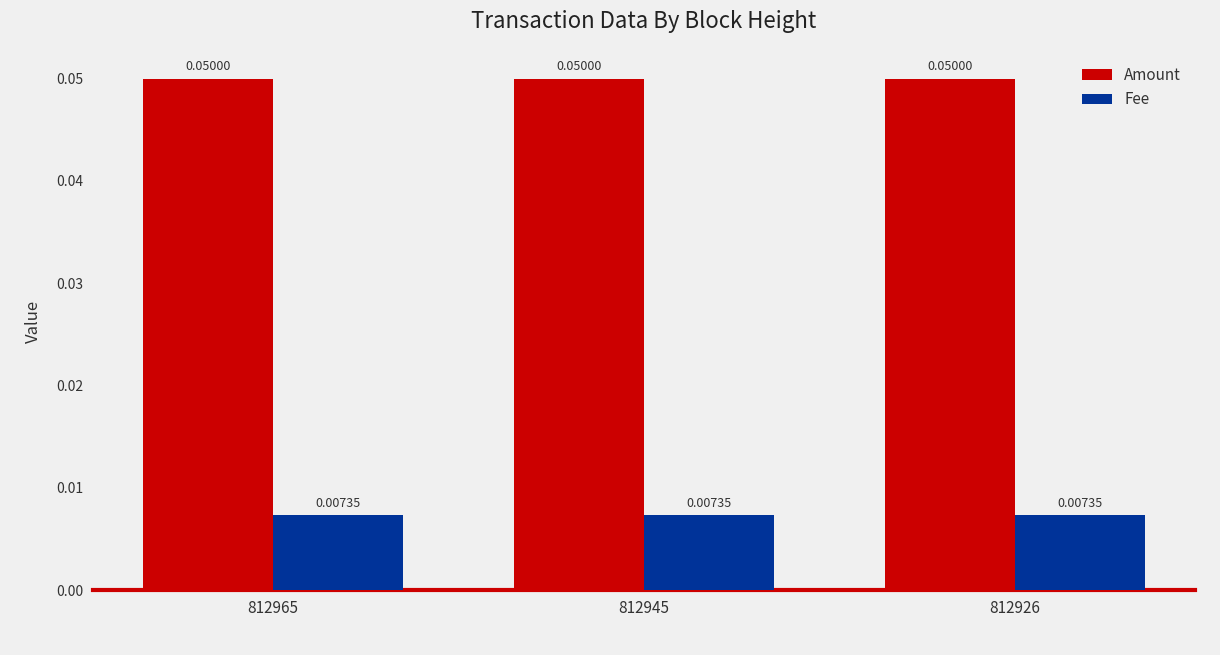

Is the value of Fee at 812945 greater than the value of Amount at 812945?

No